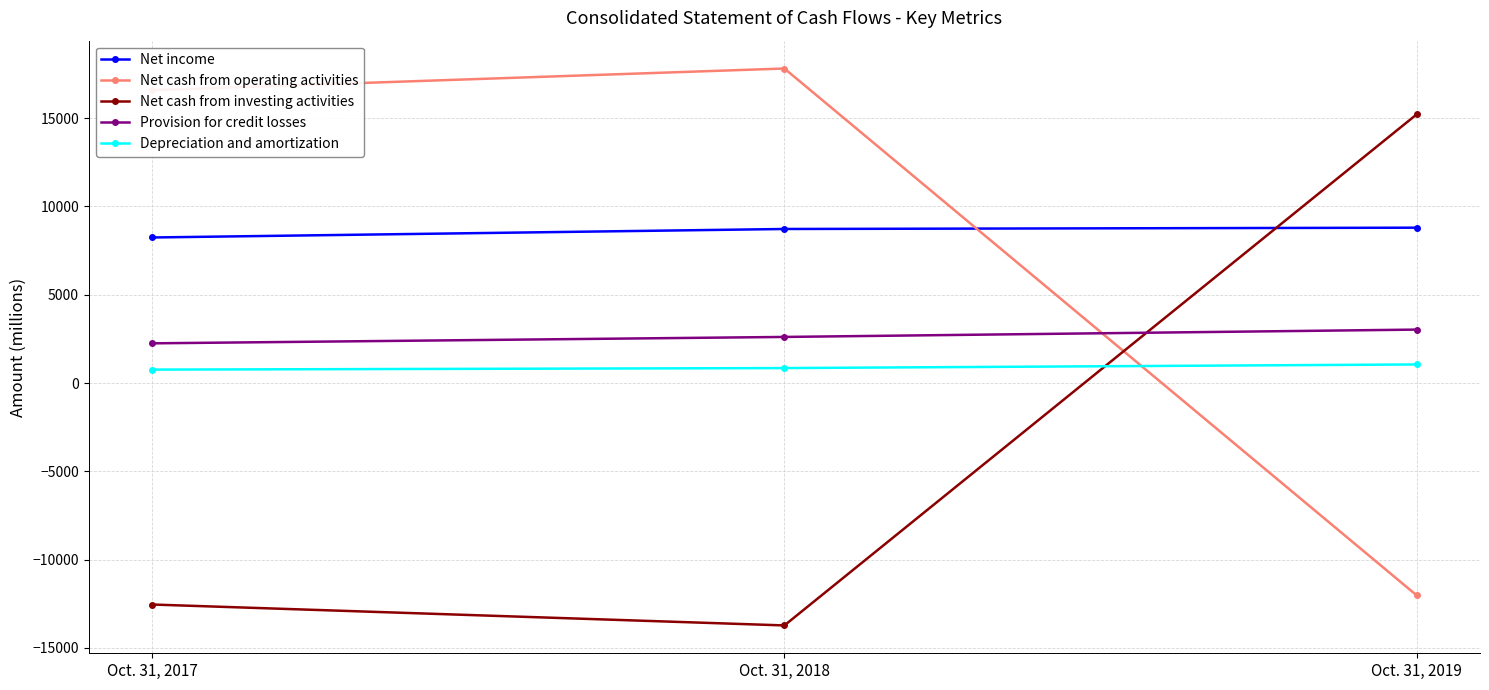

What is the difference between the highest and lowest values at Oct. 31, 2018?

31536